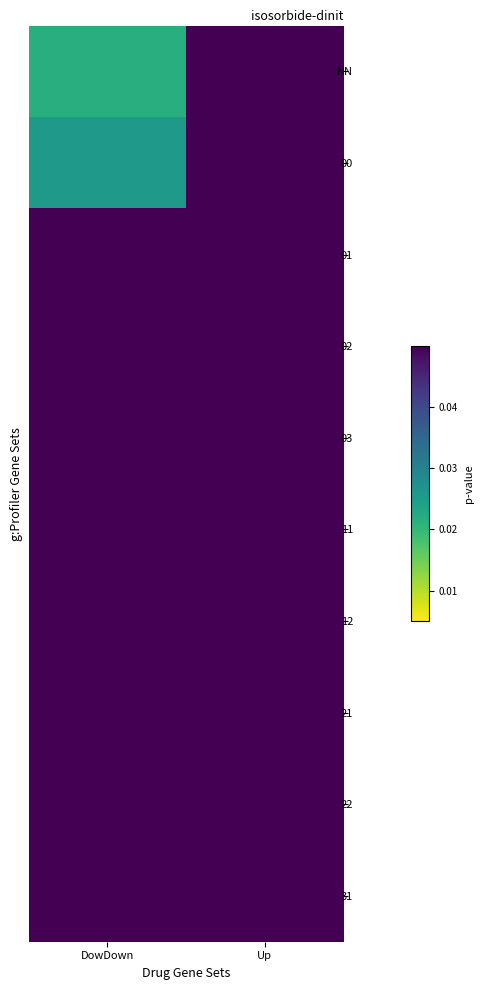

Reading left to right, list all the values displayed in this chart.

NN: DowDown=0.0	Up=0.1
00: DowDown=0.0	Up=0.1
01: DowDown=0.1	Up=0.1
02: DowDown=0.1	Up=0.1
03: DowDown=0.1	Up=0.1
11: DowDown=0.1	Up=0.1
12: DowDown=0.1	Up=0.1
21: DowDown=0.1	Up=0.1
22: DowDown=0.1	Up=0.1
31: DowDown=0.1	Up=0.1